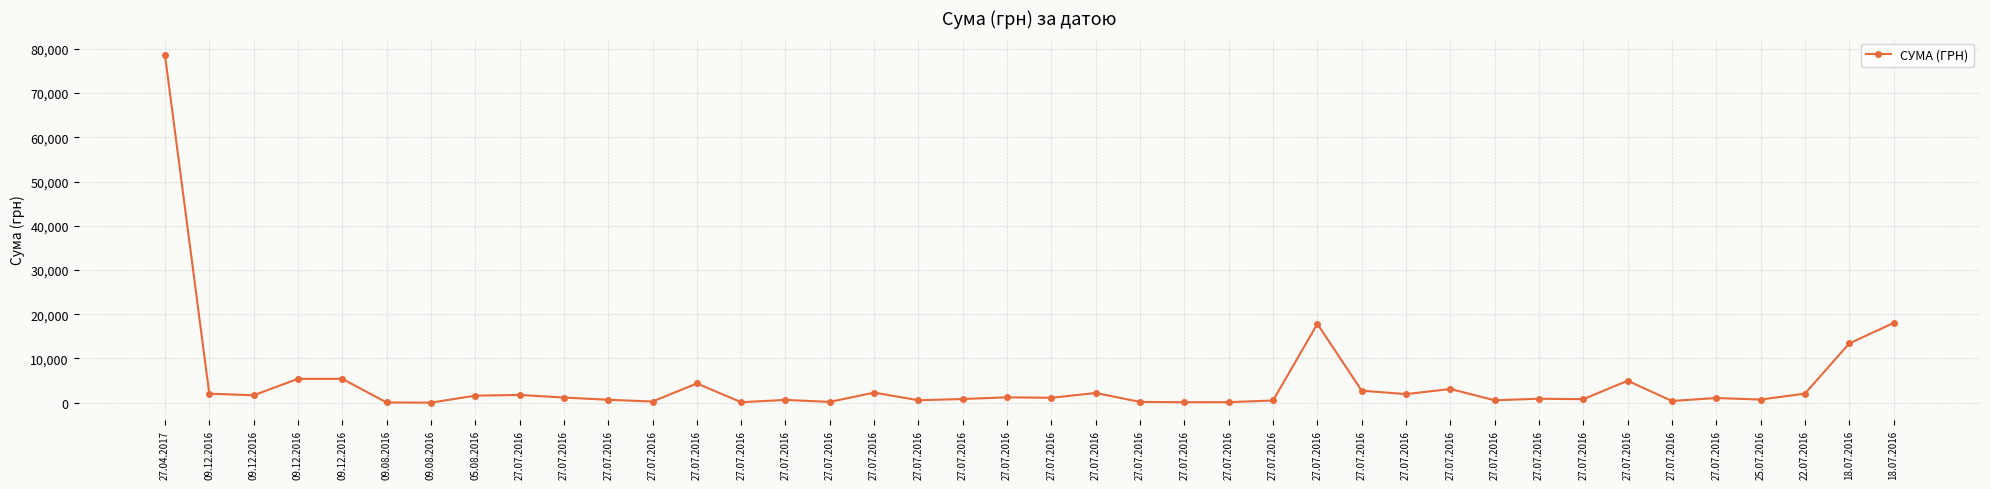

What is the label of the 13th point from the right?

27.07.2016